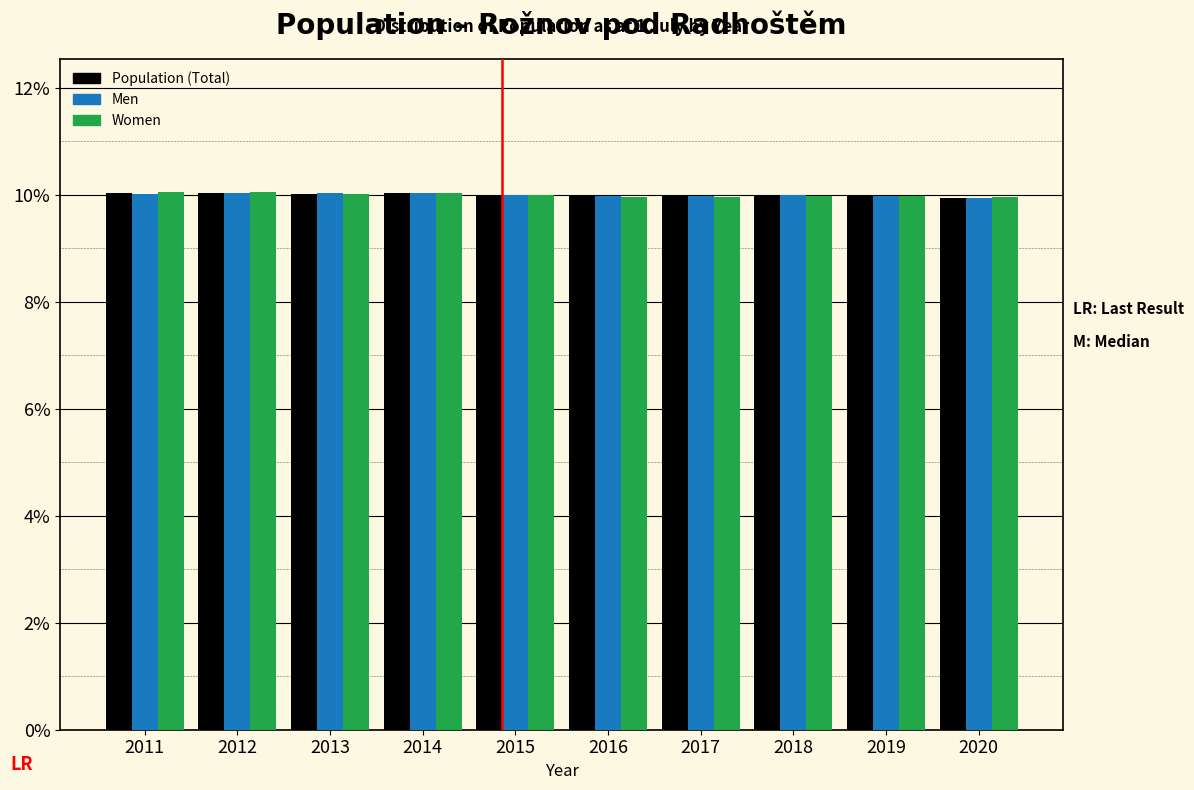

True or false: Population (Total) has a value of 10.0 at 2013.

True